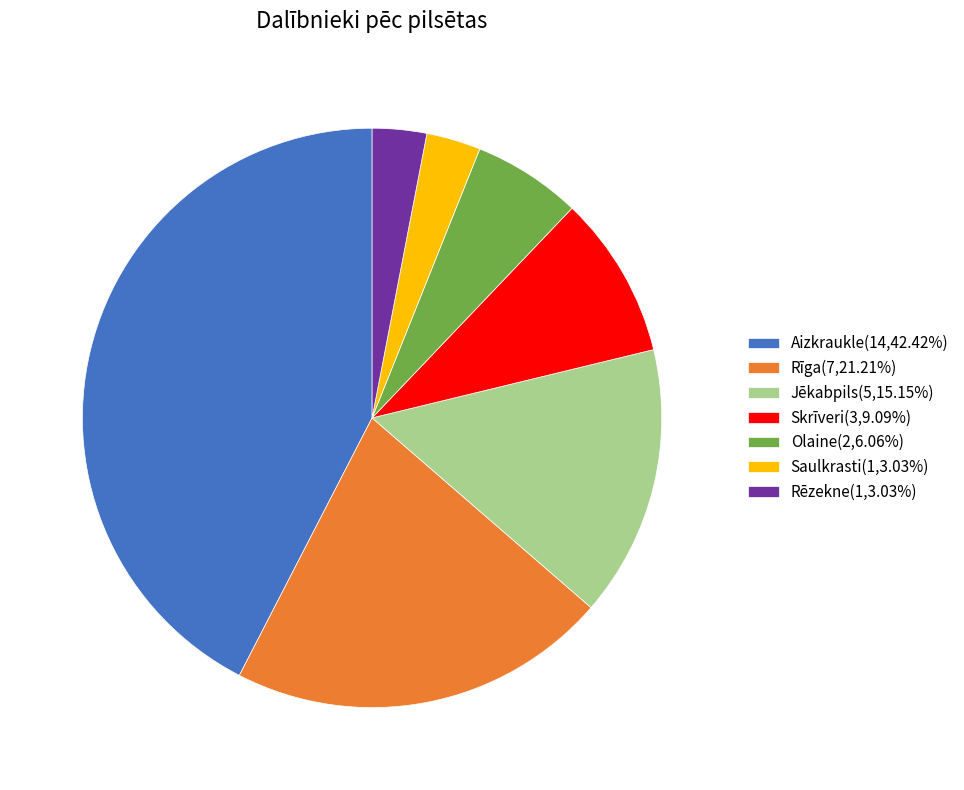

Does any single category account for the majority?

No